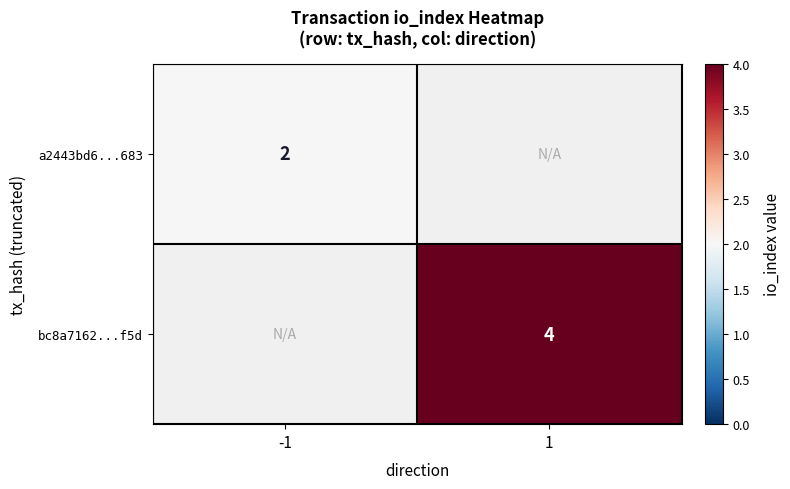

The bc8a7162...f5d series shows 4 at 1. True or false?

True